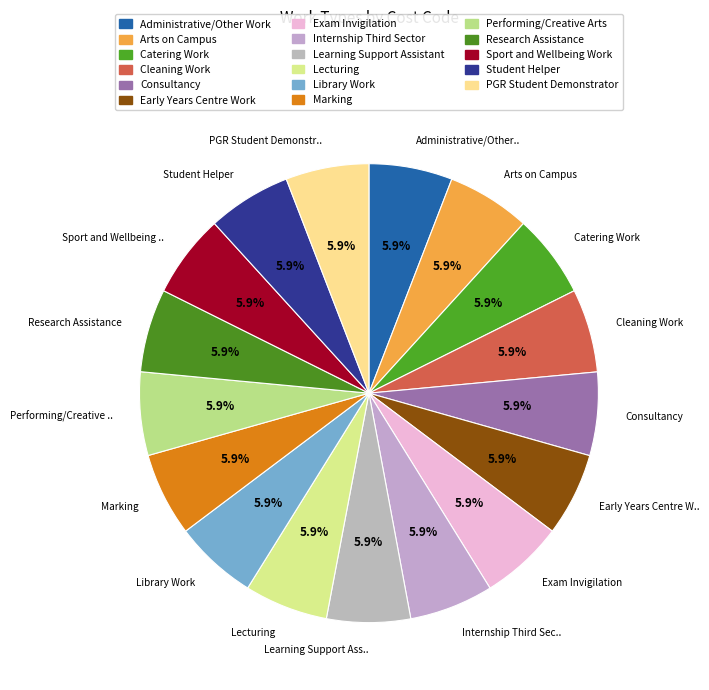

Combined, do Performing/Creative Arts and Marking account for over 50%?

No